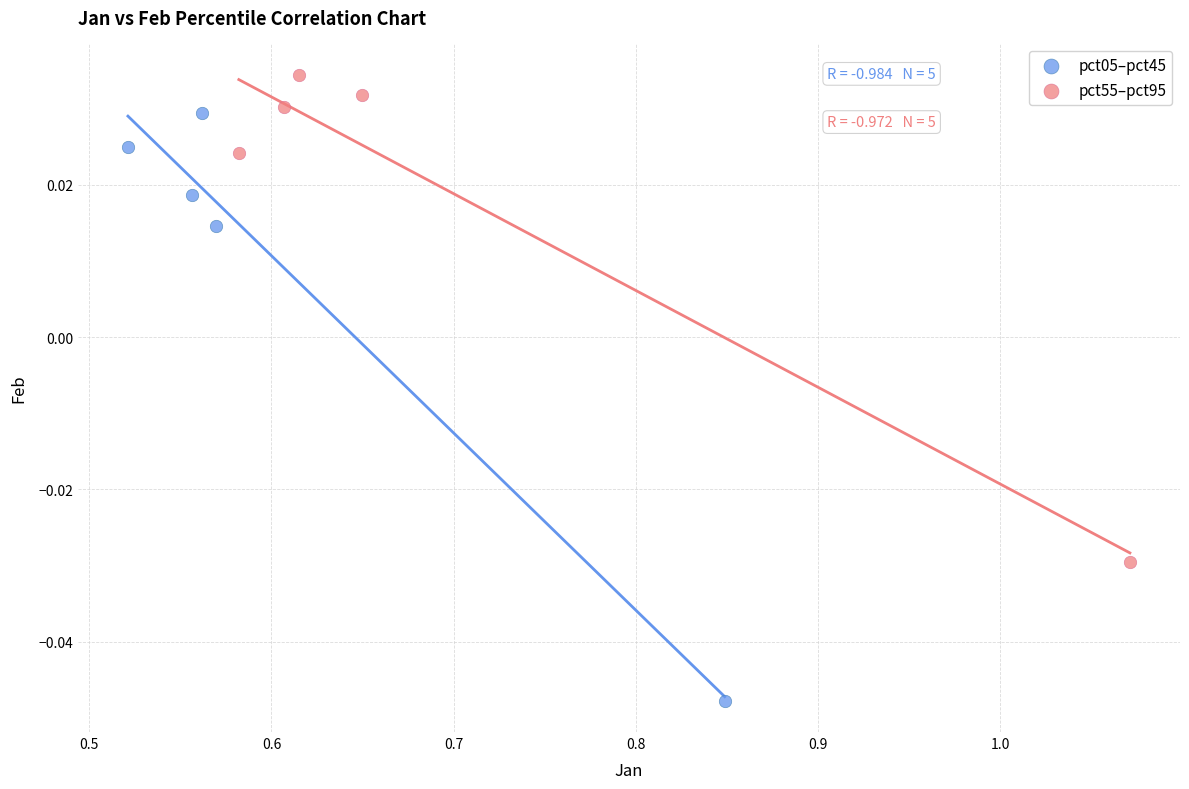

Which series reaches the minimum Y coordinate?

pct05–pct45